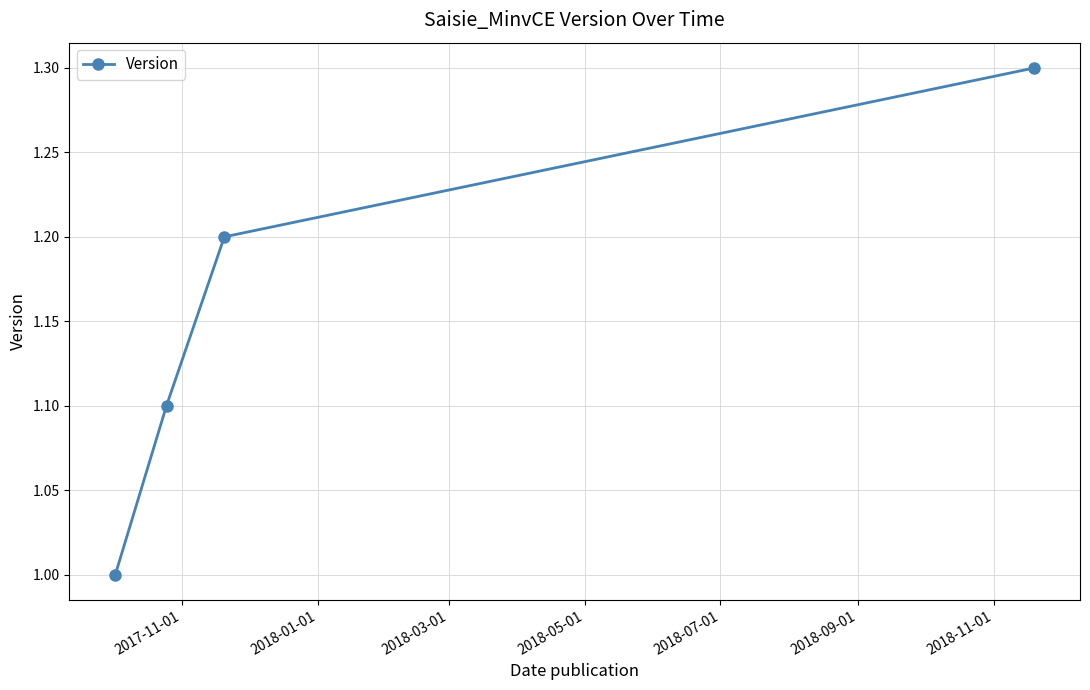

What is the difference between the maximum and minimum values?

0.3